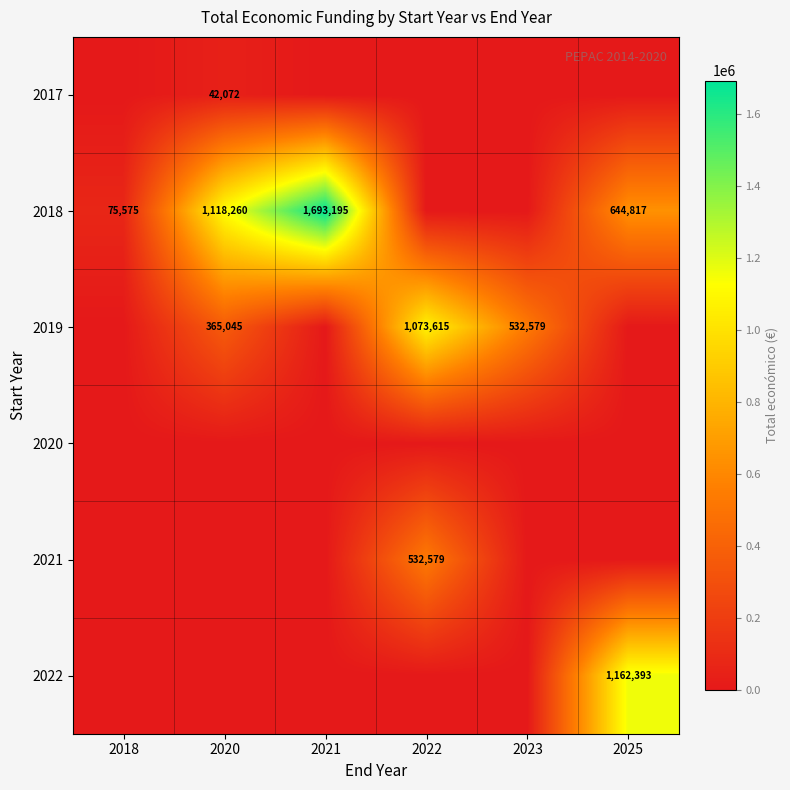

The value of 2019 at 2022 is 1073615. True or false?

True